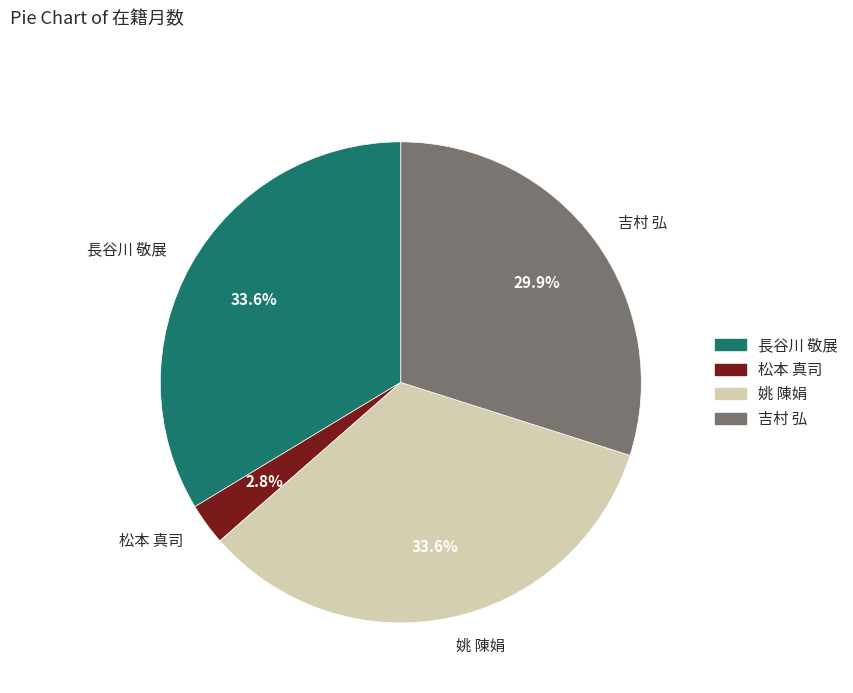

True or false: 松本 真司 accounts for 3% of the total.

True